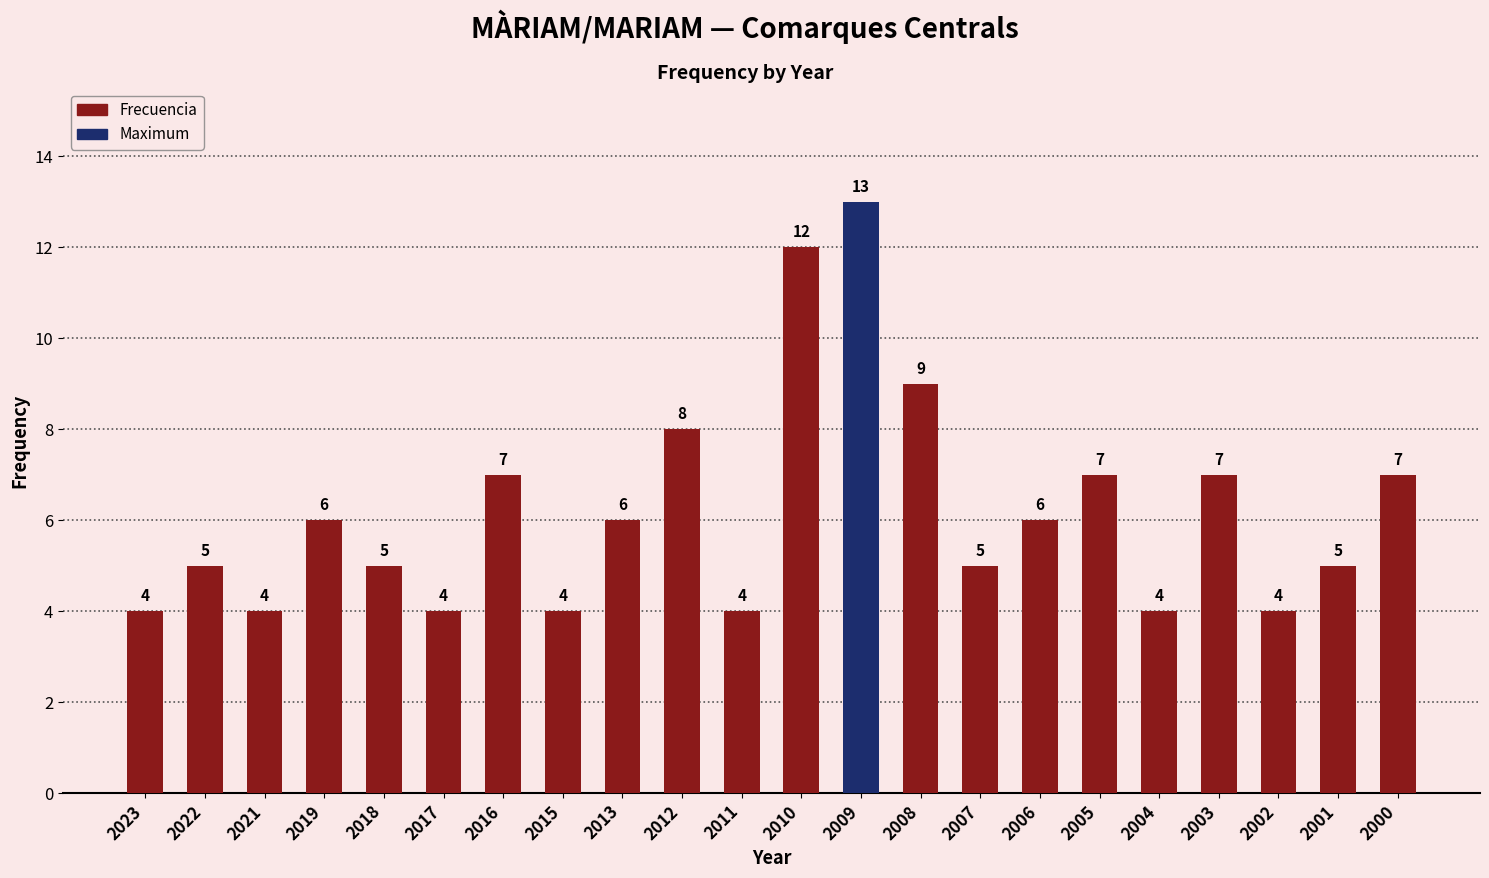

What is the greatest value displayed?

13